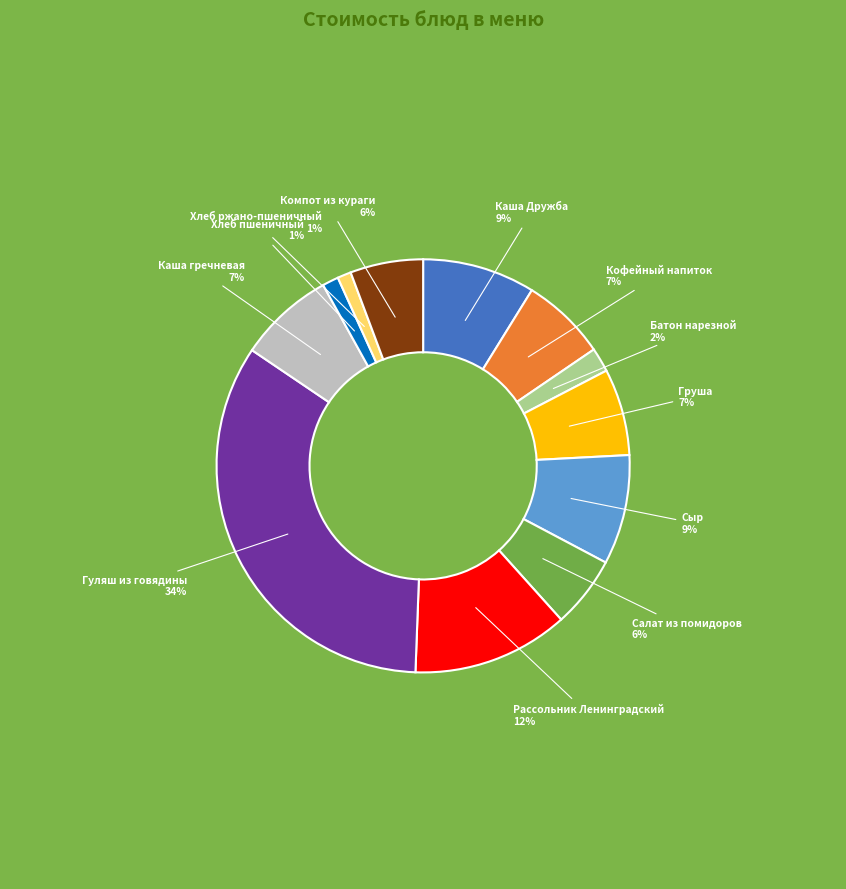

Is there a majority slice in this chart?

No